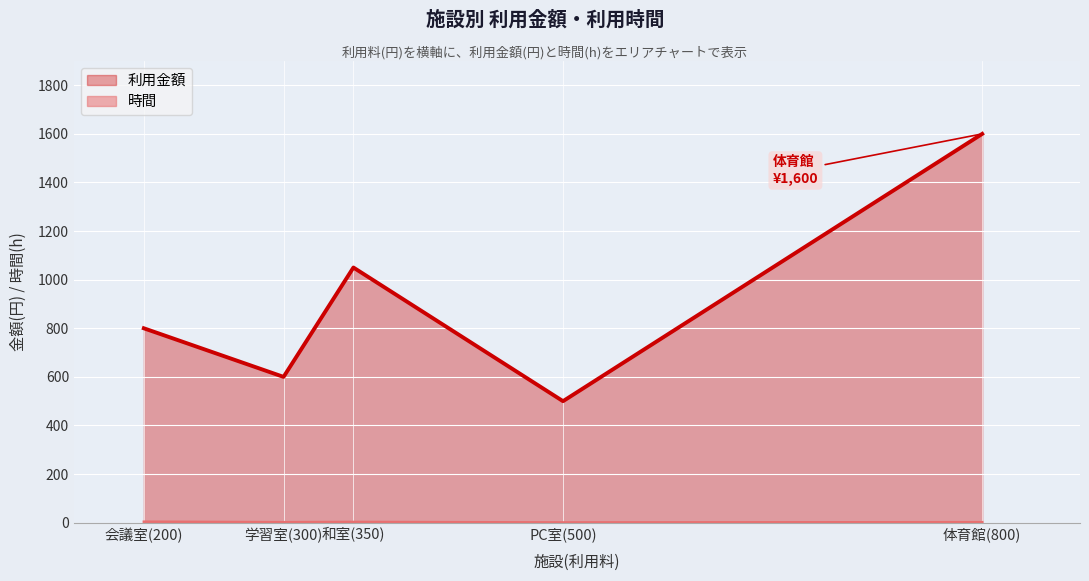

At 会議室(200), list the series in order from largest to smallest.

利用金額, 時間